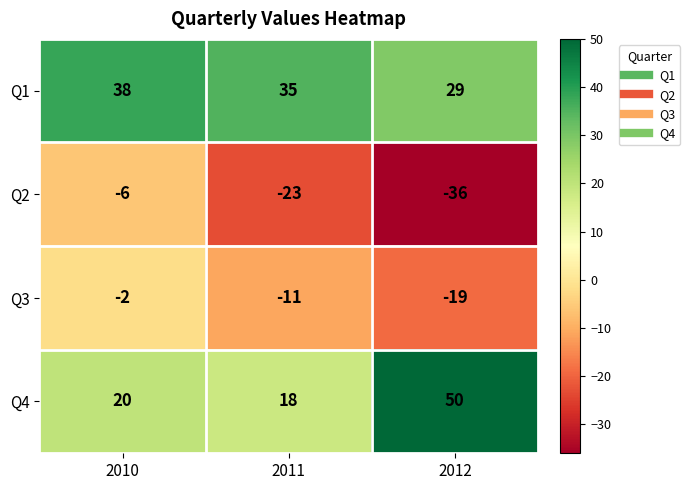

Where does the Q3 series first go above -11?

2010